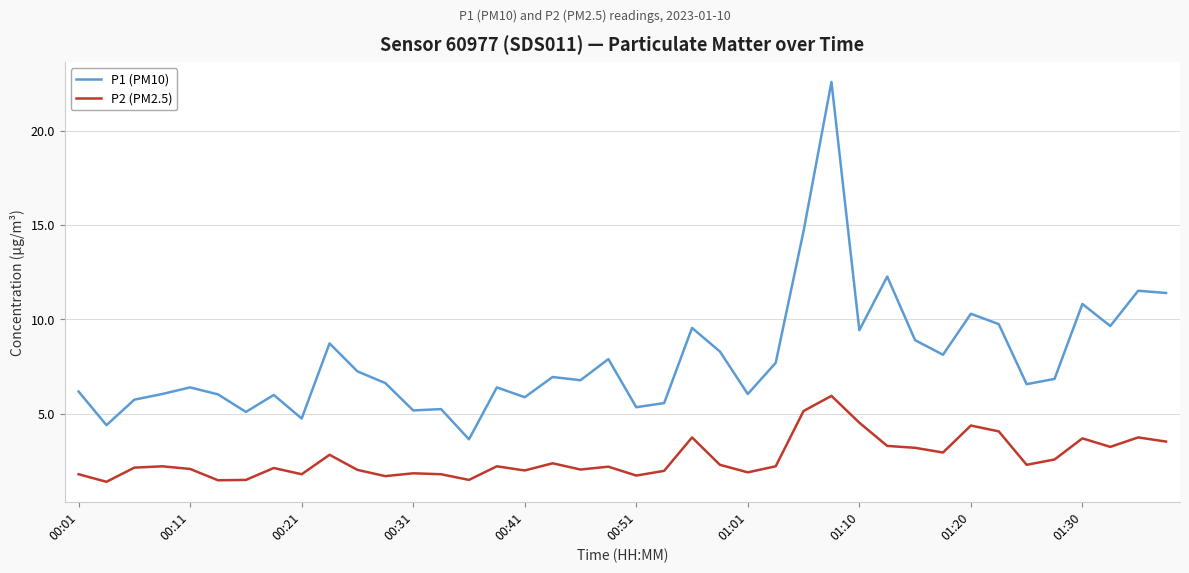

How many lines are shown in the chart?

2